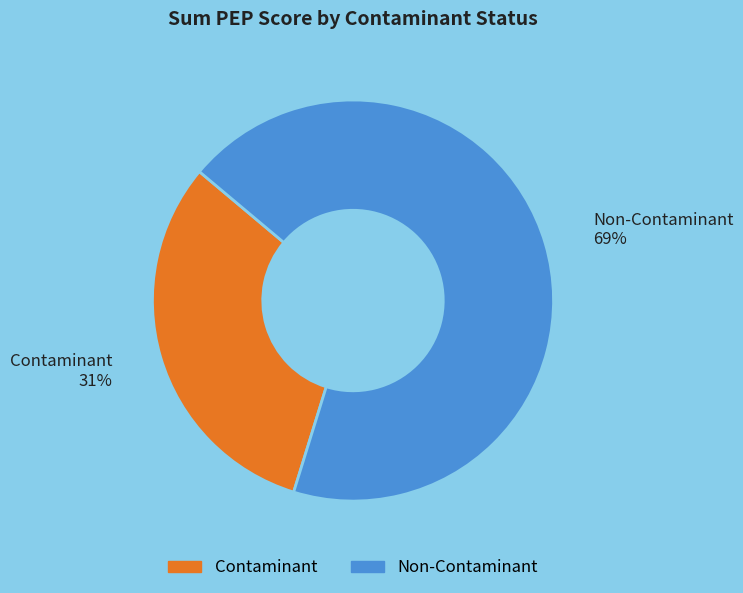

Is there a majority slice in this chart?

Yes